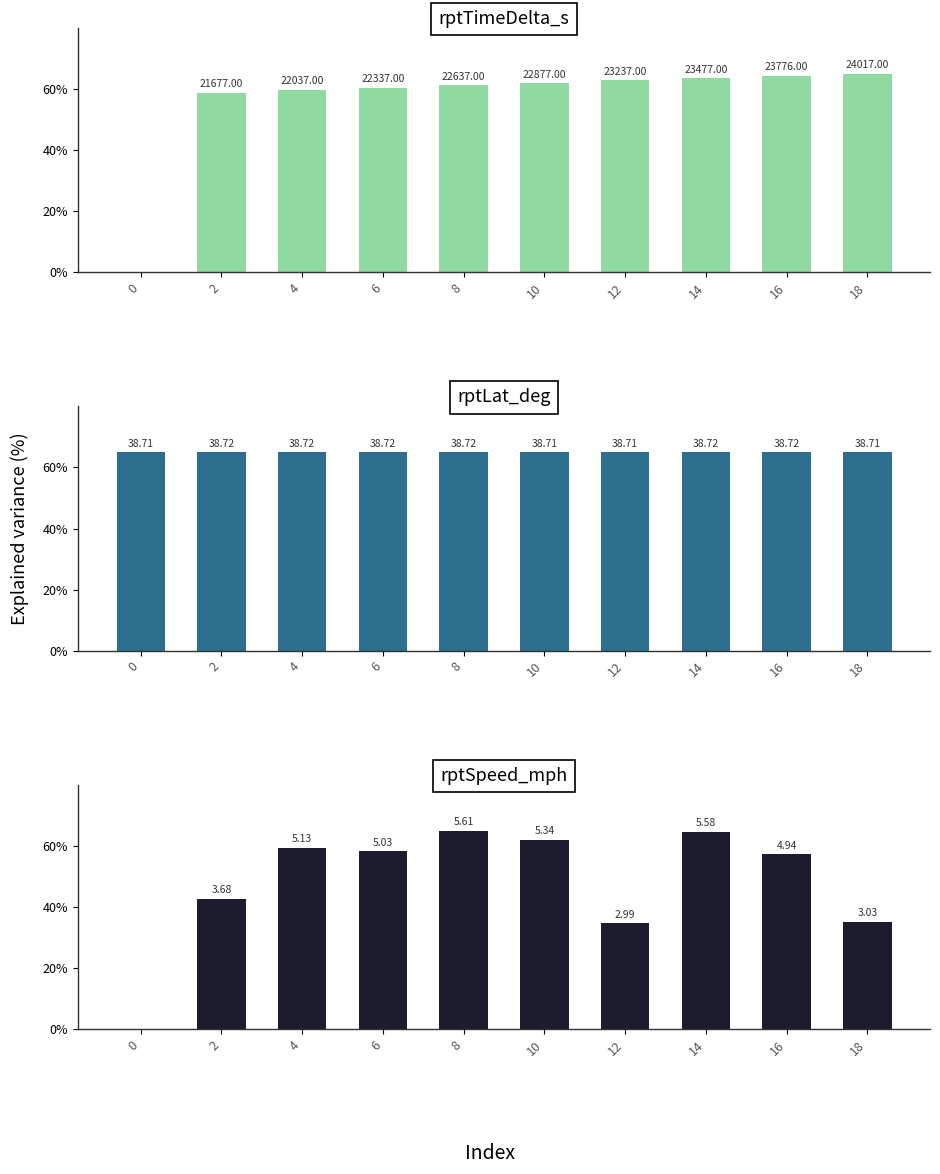

Is it true that rptSpeed_mph equals 35.1 at 18?

True